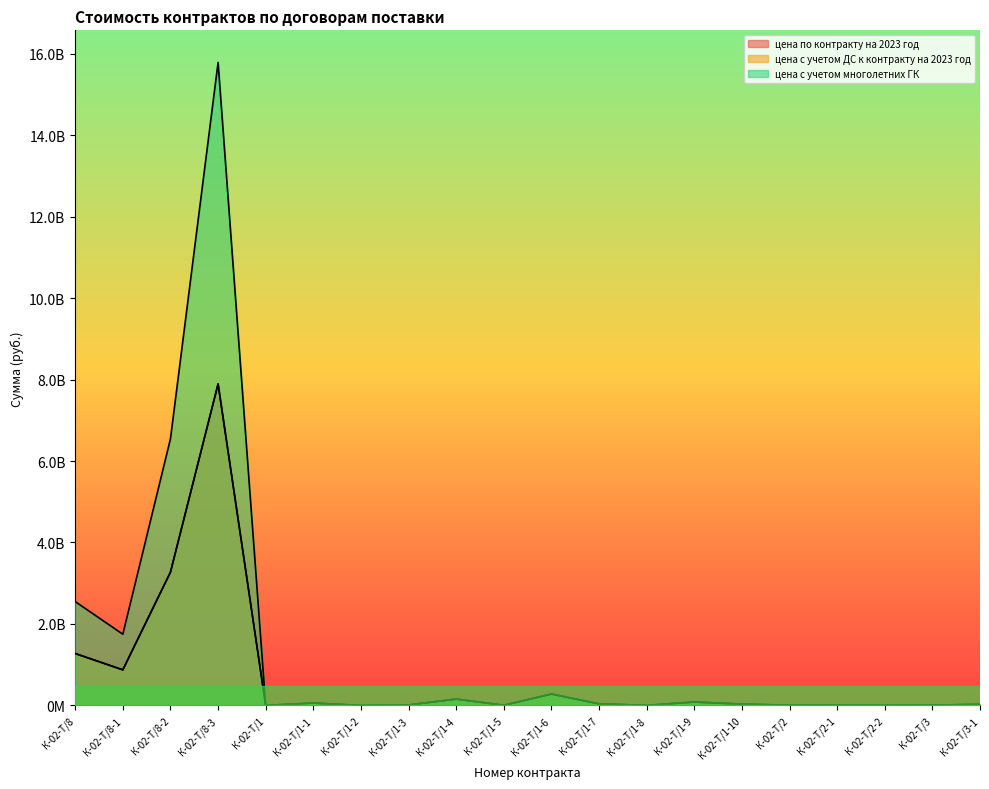

Reading left to right, what are all the values shown in this chart?

цена по контракту на 2023 год: 1274886389.3	873936360.0	3271943400.0	7890625687.6	1173777.8	59280486.3	156700.4	12576898.9	157117980.8	5232129.5	280445274.1	40265165.9	2037956.5	85604931.3	32091279.6	6567454.9	6776090.8	2737943.2	8607861.5	27429573.8
цена с учетом ДС к контракту на 2023 год: 1274886389.3	873936360.0	3271943400.0	7890625687.6	1173777.8	59280486.3	156700.4	12576898.9	157117980.8	5232129.5	280445274.1	40354065.9	2037956.5	85604931.3	32891379.9	6567454.9	6776090.8	2737943.2	8655026.8	27574895.0
цена с учетом многолетних ГК: 2549772778.6	1747872720.0	6543886800.0	15781251375.1	1173777.8	59280486.3	156700.4	12576898.9	157117980.8	5232129.5	280445274.1	40354065.9	2037956.5	85604931.3	32891379.9	6567454.9	6776090.8	2737943.2	8655026.8	27574895.0